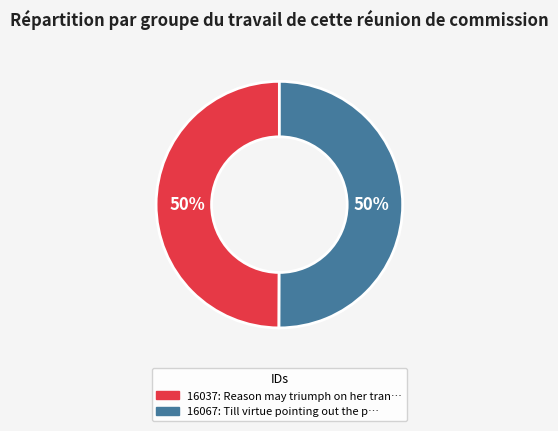

To the nearest percent, what is the average slice percentage?

50%